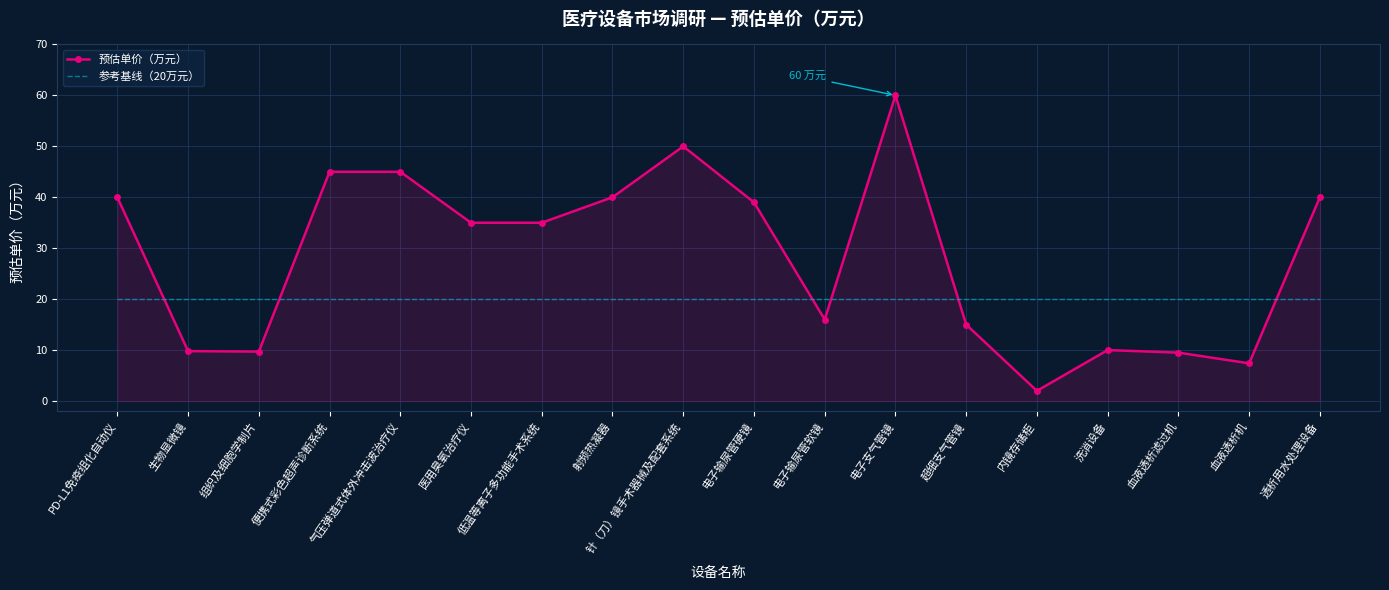

What are all the series names shown in the legend?

预估单价（万元）, 参考基线（20万元）